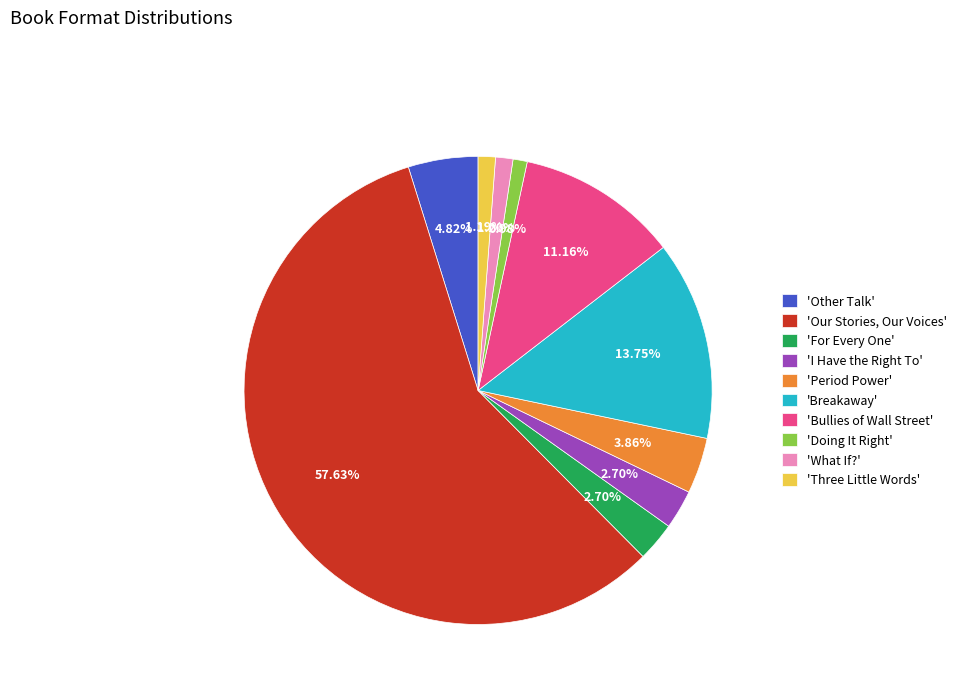

Does any single category account for the majority?

Yes